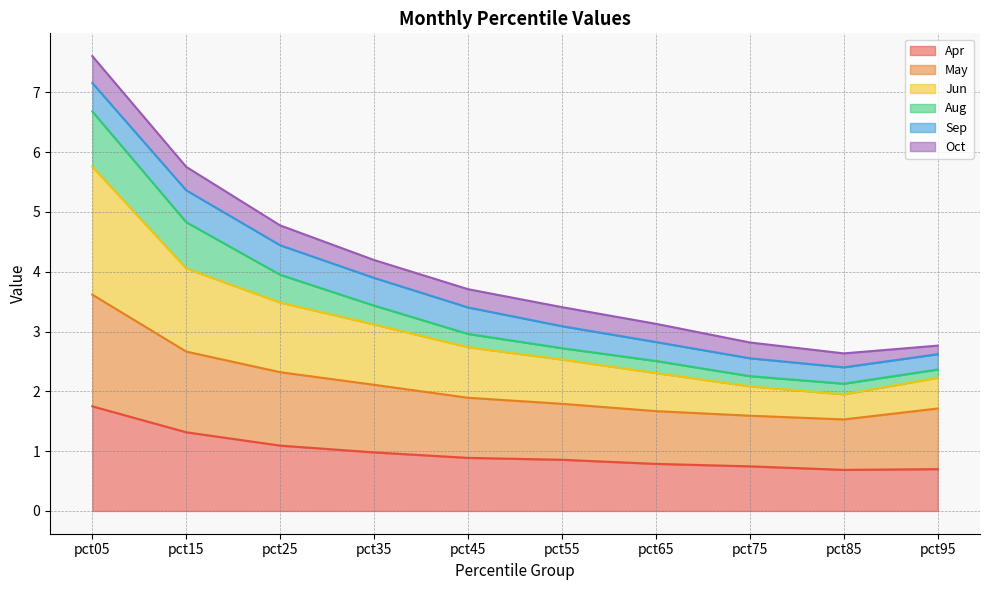

What is the total value across all series at pct55?

3.4